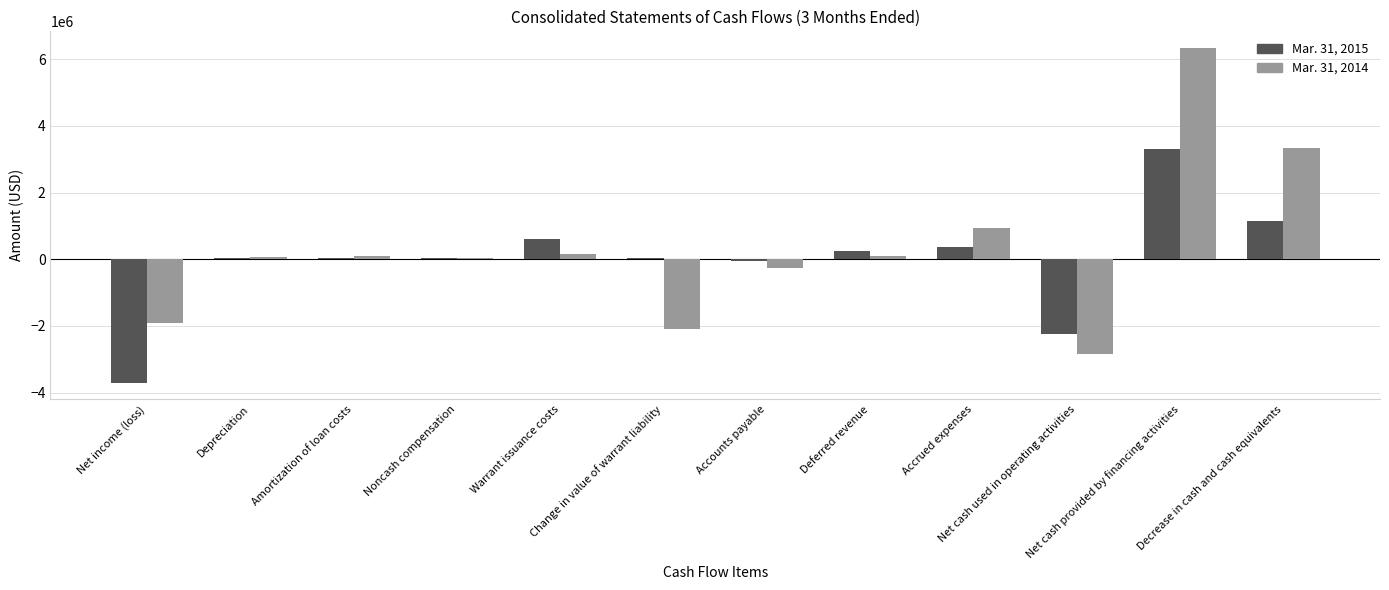

What is the maximum value shown in the chart?

6335195